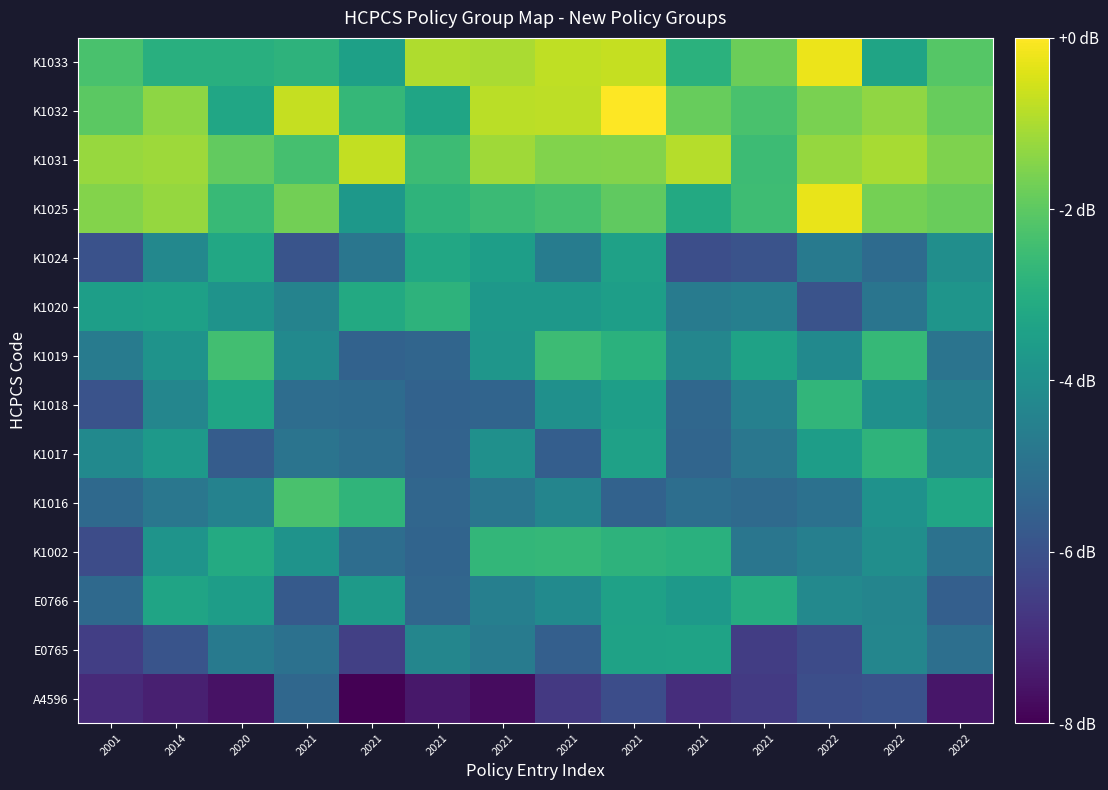

Between 2014 and 2021, which is larger?

2014